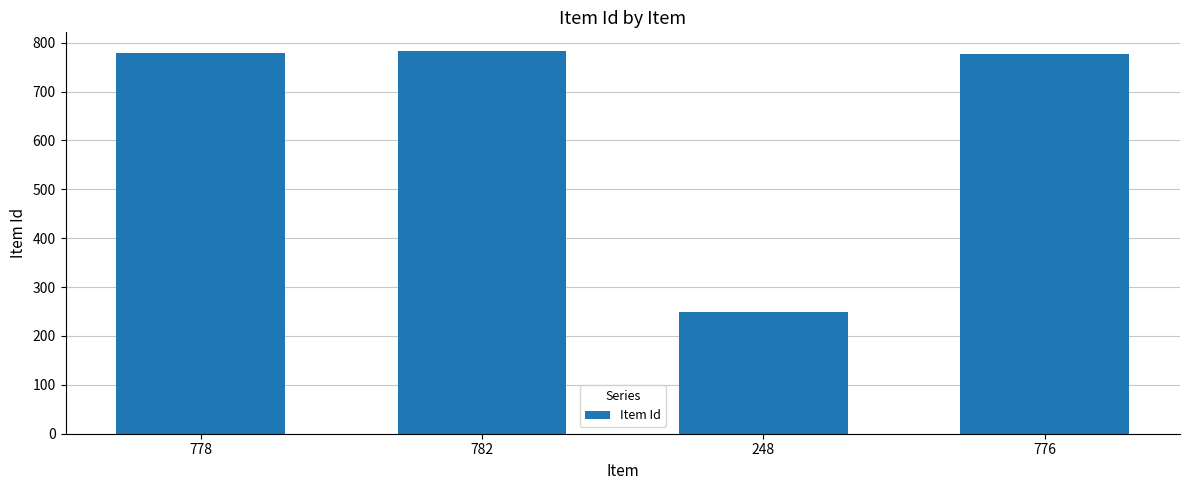

At which category does the chart reach its minimum across all series?

248